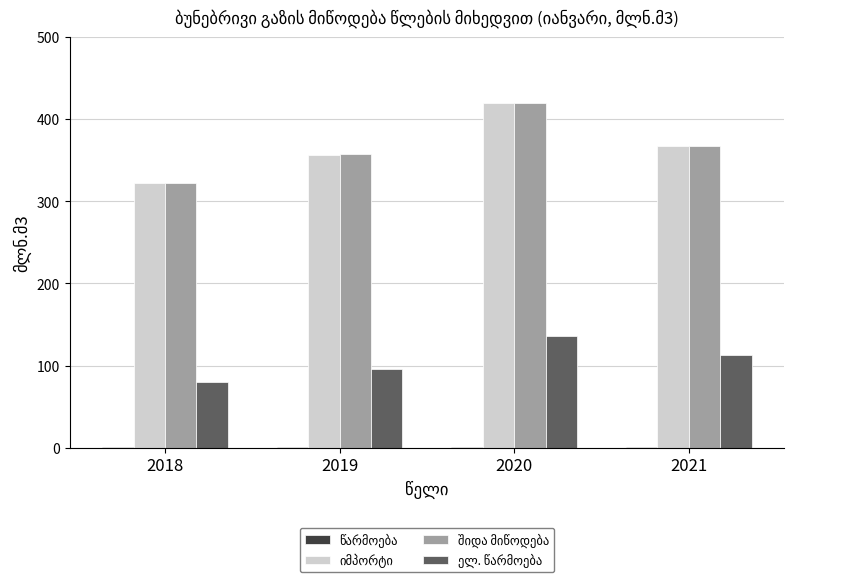

Between 2019 and 2018, which is larger?

2019